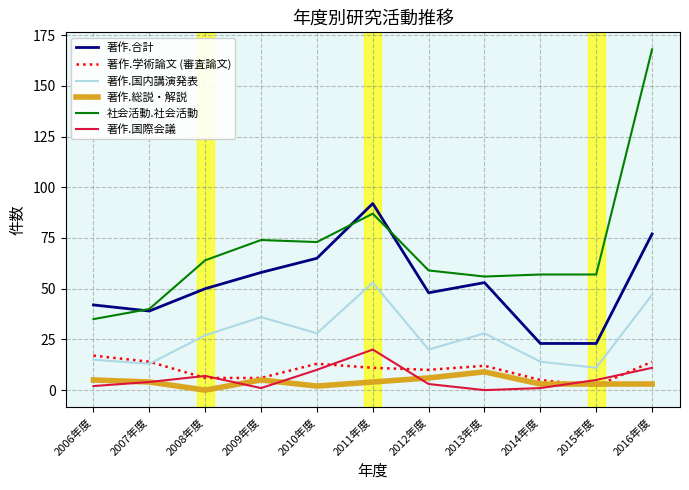

At which category is the sum across all series the highest?

2016年度